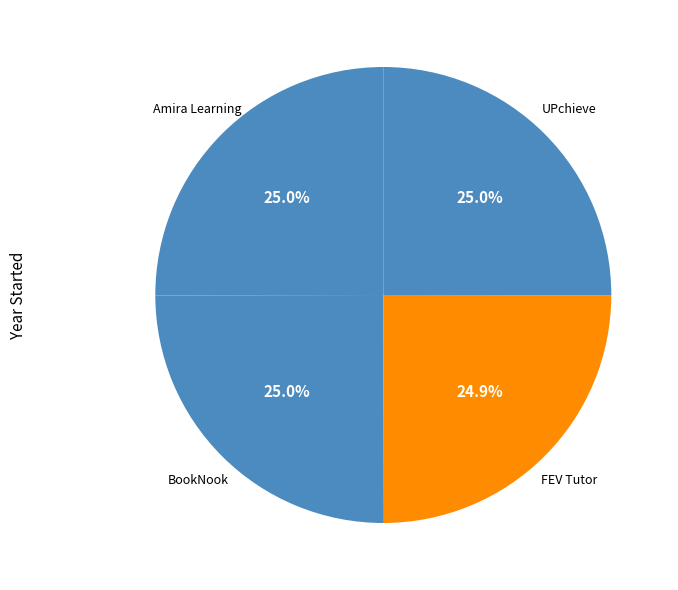

Count the number of slices in the pie.

4